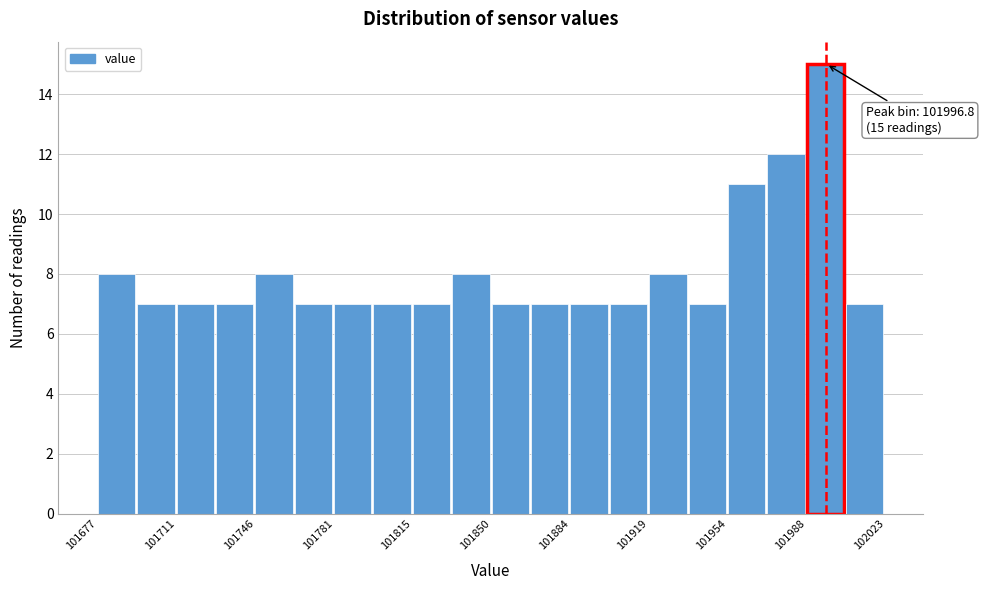

Read against the x-axis, roughly where is the centre of the tallest bar?

101995